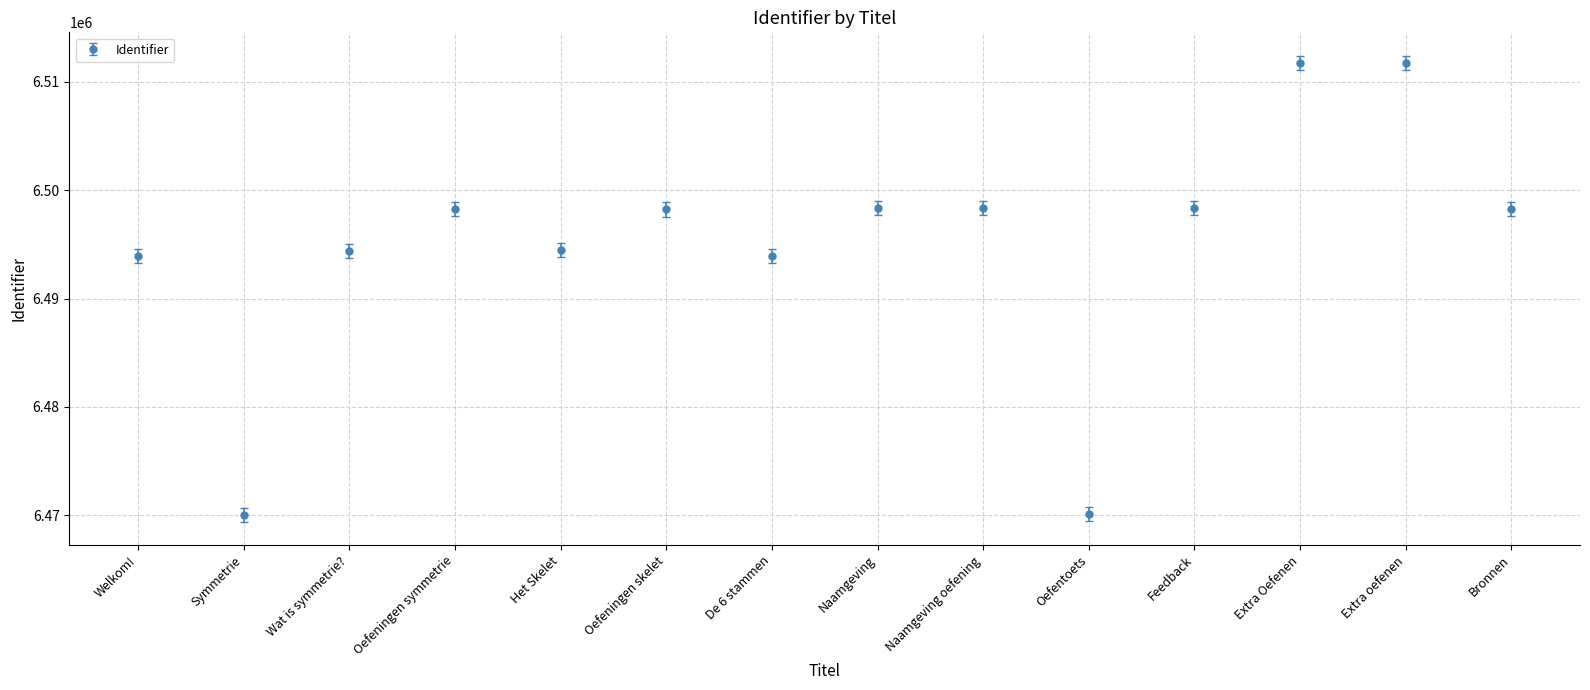

What is the sum of all values?

90930209